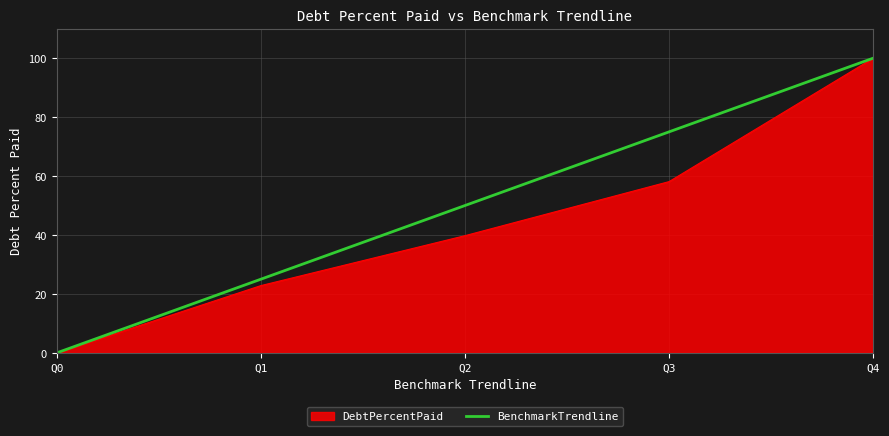

Count the number of data series in this chart.

2